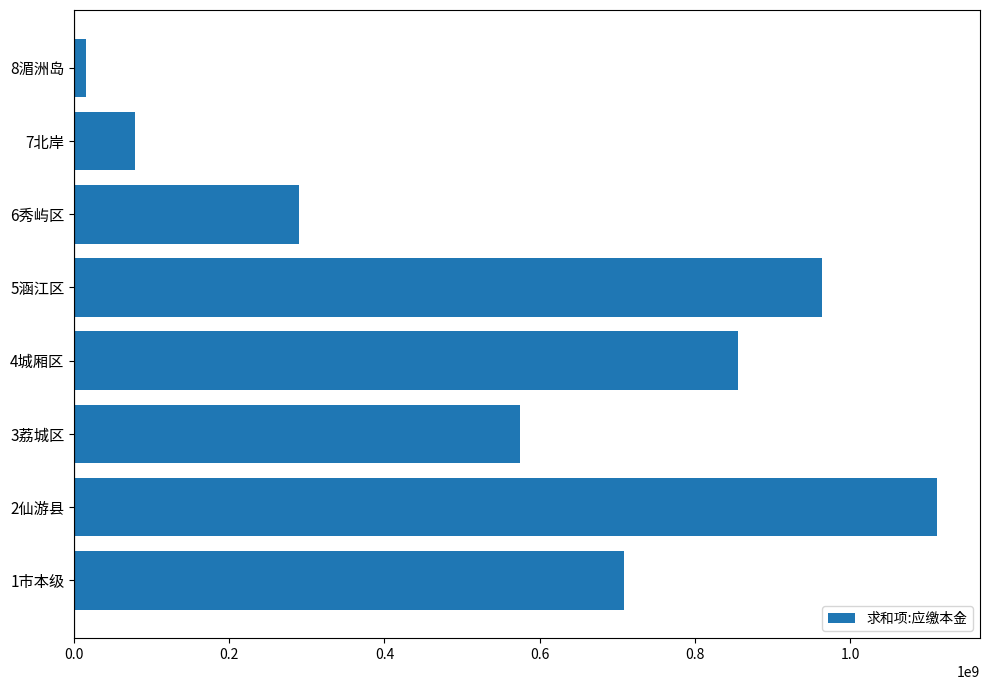

How many data points does each series have?

8